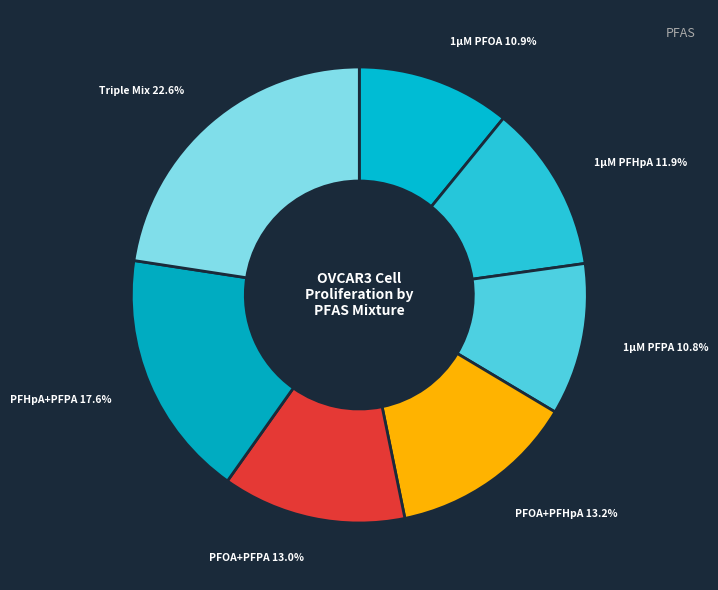

How many slices are in this pie chart?

7